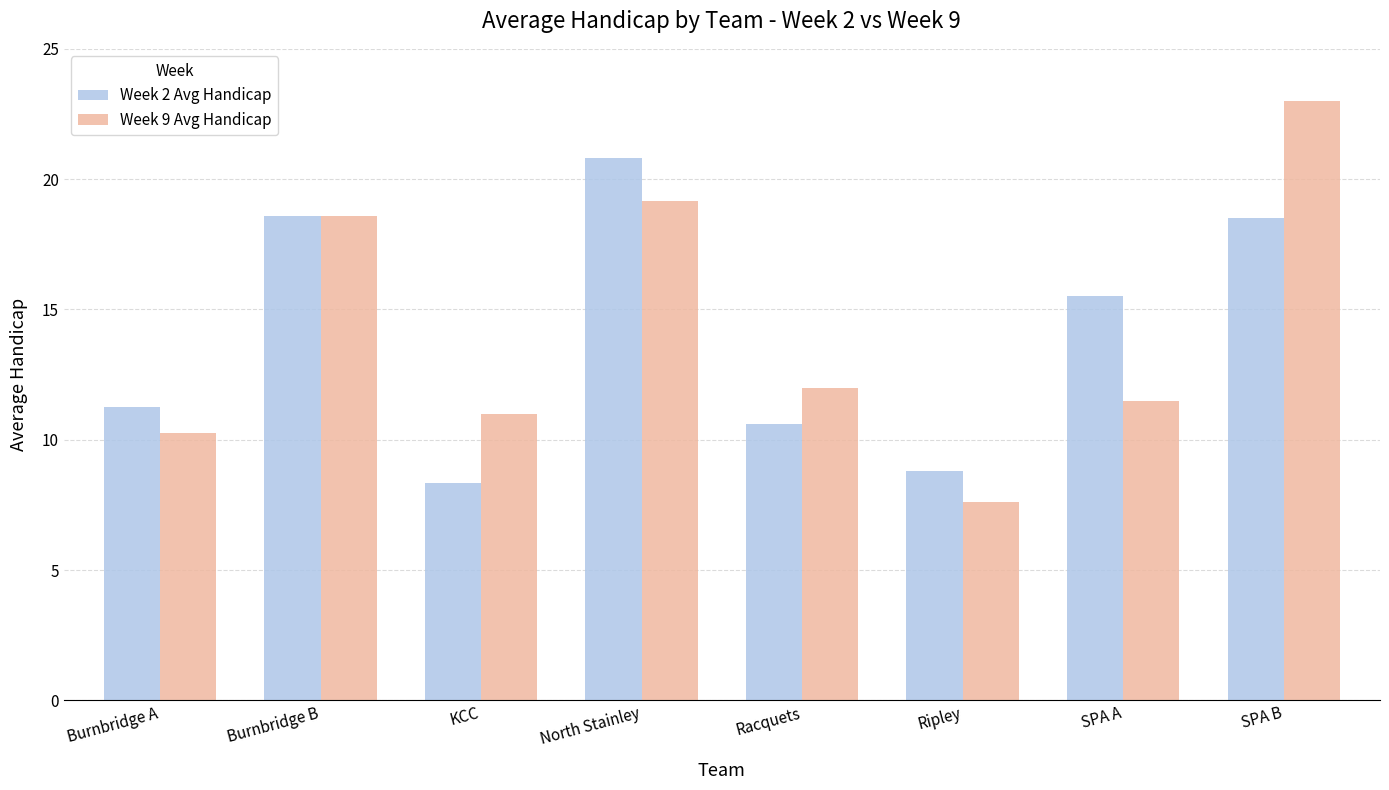

What value does the Week 9 Avg Handicap series have at Ripley?

7.6